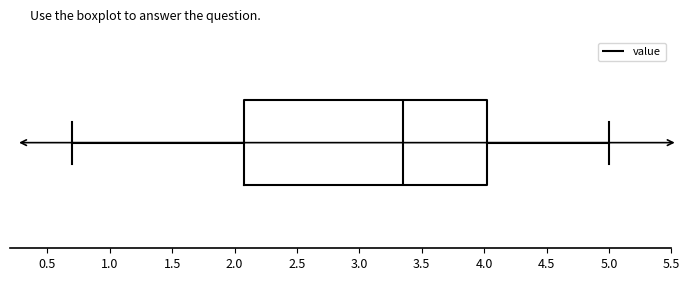

Transcribe this box plot: give where the median line is, the range the box spans, and where the two whiskers end, as read against the x-axis. The values are not printed on the chart, so give them approximately, as read against the axis.

median 3.35, box 2.10 to 4.05, whiskers 0.70 to 5.00